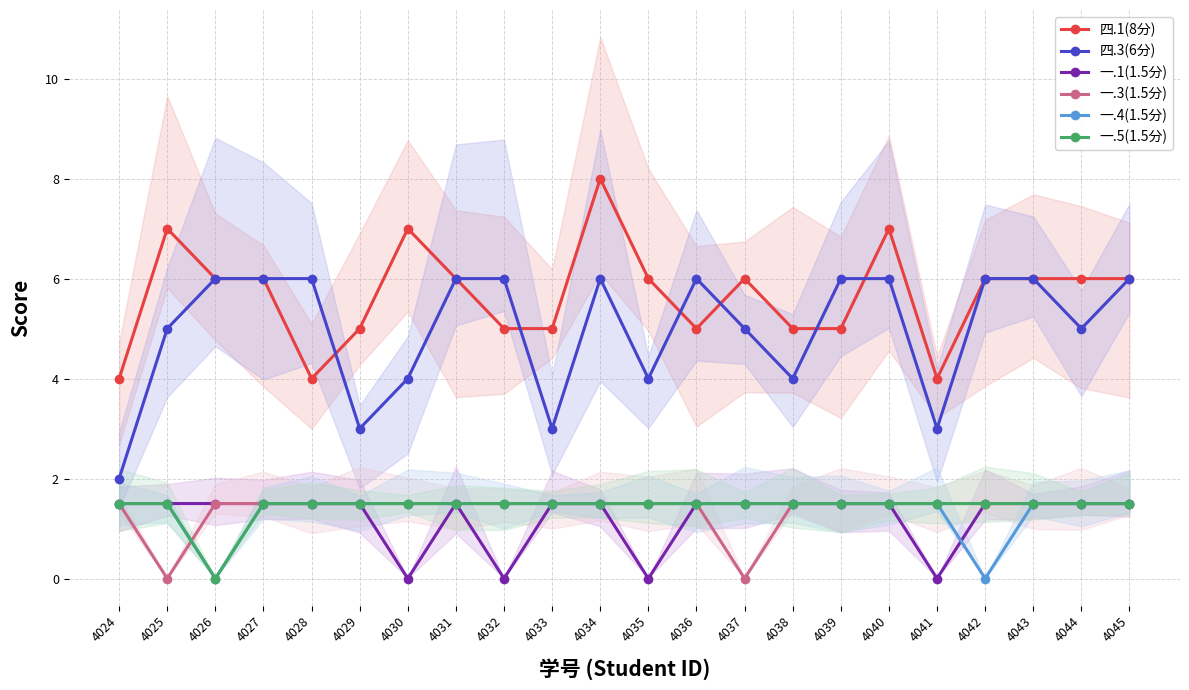

True or false: 四.3(6分) and 一.5(1.5分) cross at least once.

False